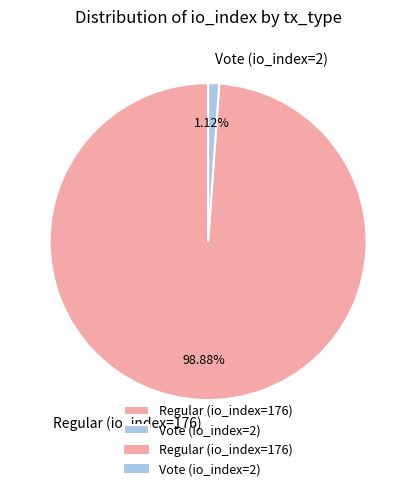

Rank the categories by value from highest to lowest.

Regular (io_index=176), Vote (io_index=2)